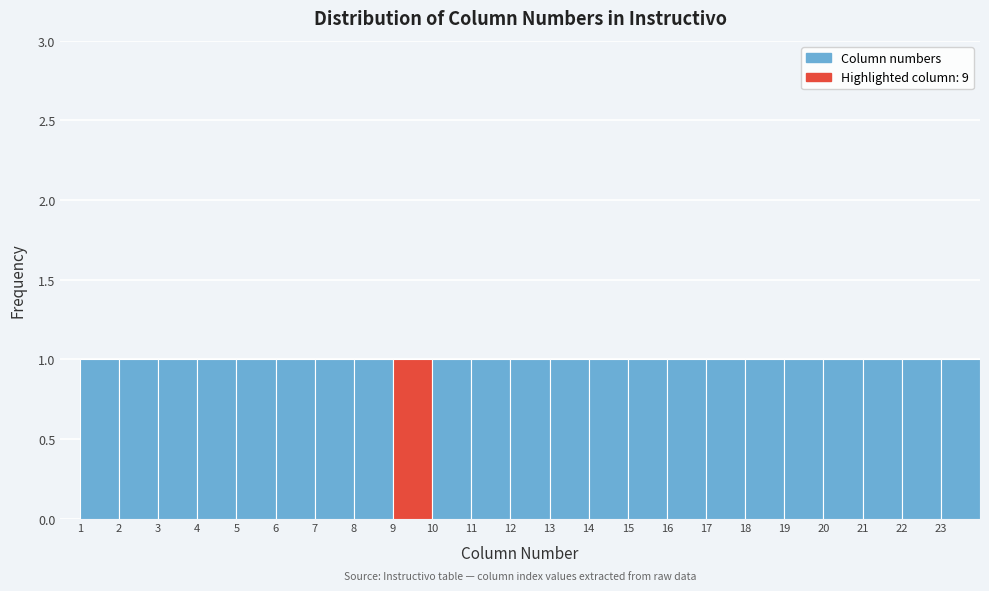

Reading left to right, transcribe this chart: for each bar, give the range it covers on the x-axis and its height. The values are not printed on the chart, so give them approximately, as read against the axis.

1 to 2: 1
2 to 3: 1
3 to 4: 1
4 to 5: 1
5 to 6: 1
6 to 7: 1
7 to 8: 1
8 to 9: 1
9 to 10: 1
10 to 11: 1
11 to 12: 1
12 to 13: 1
13 to 14: 1
14 to 15: 1
15 to 16: 1
16 to 17: 1
17 to 18: 1
18 to 19: 1
19 to 20: 1
20 to 21: 1
21 to 22: 1
22 to 23: 1
23 to 24: 1